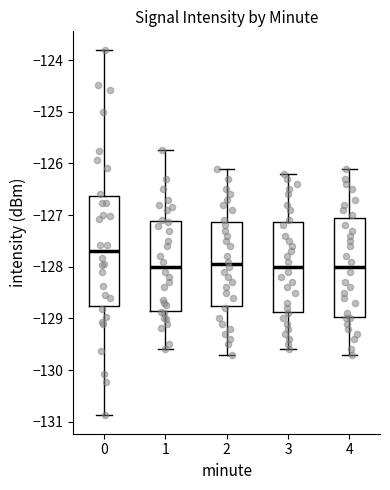

Which box is the tallest, from its lower edge to its upper edge?

0